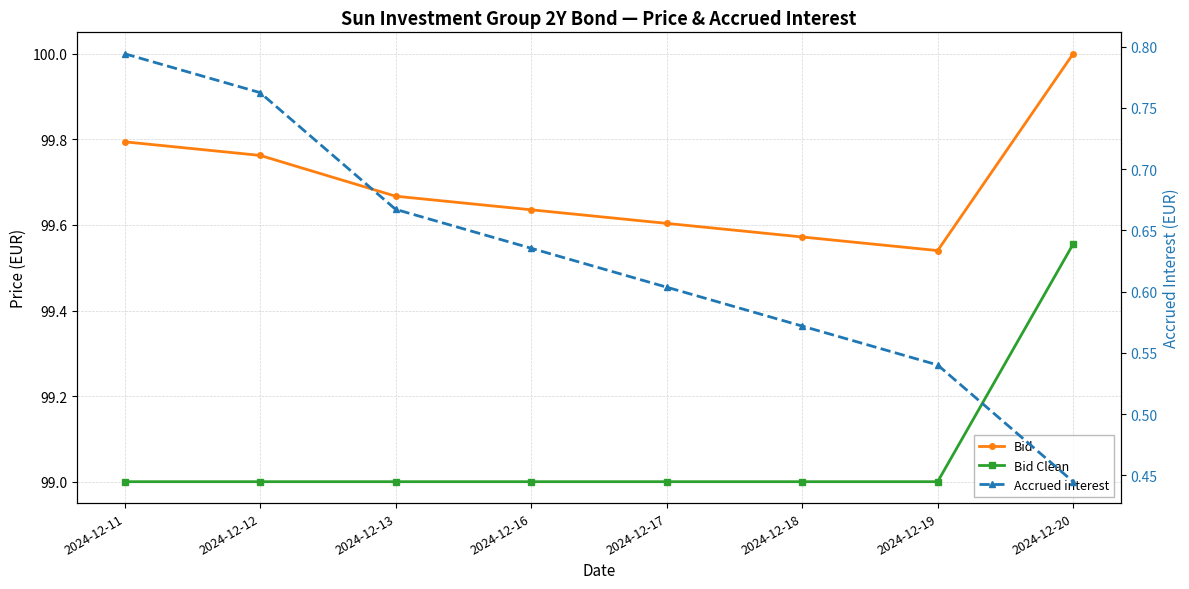

Reading right to left, extract all data points from this chart.

Bid: 2024-12-20=100.0	2024-12-19=99.5	2024-12-18=99.6	2024-12-17=99.6	2024-12-16=99.6	2024-12-13=99.7	2024-12-12=99.8	2024-12-11=99.8
Bid Clean: 2024-12-20=99.6	2024-12-19=99.0	2024-12-18=99.0	2024-12-17=99.0	2024-12-16=99.0	2024-12-13=99.0	2024-12-12=99.0	2024-12-11=99.0
Accrued interest: 2024-12-20=0.4	2024-12-19=0.5	2024-12-18=0.6	2024-12-17=0.6	2024-12-16=0.6	2024-12-13=0.7	2024-12-12=0.8	2024-12-11=0.8